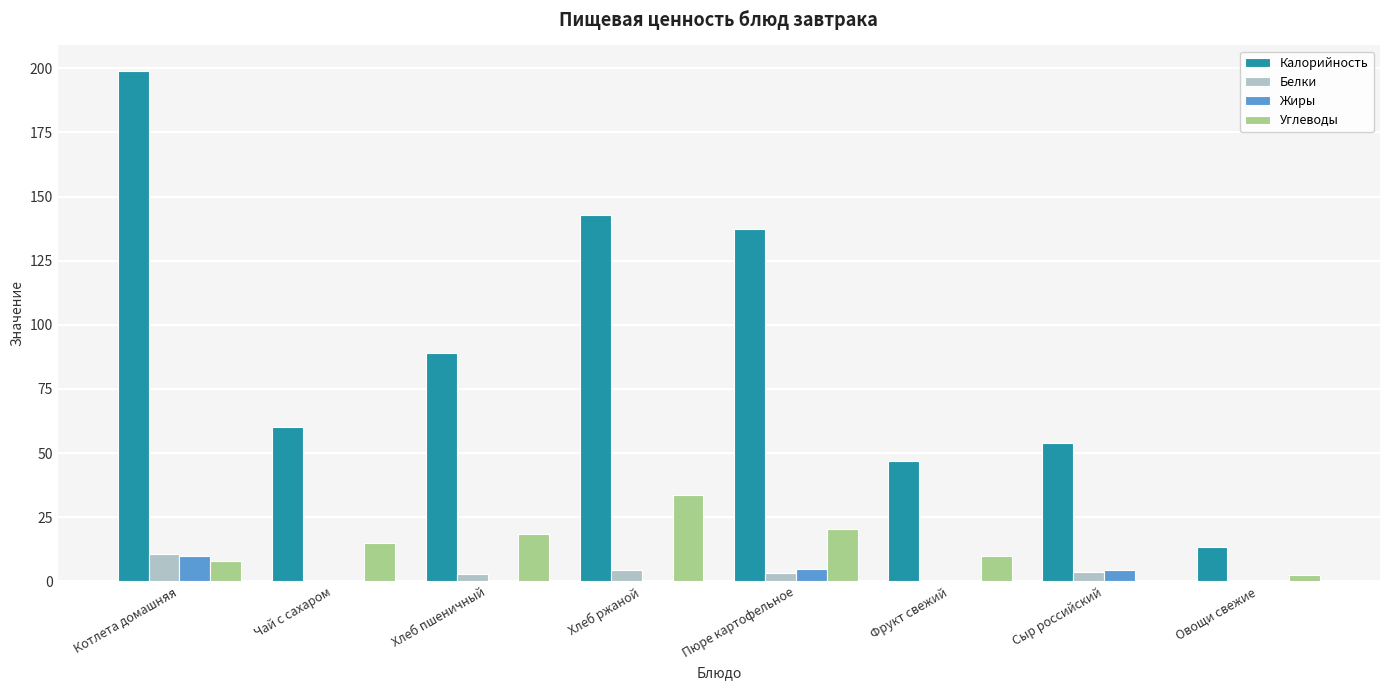

Which series has the widest spread of values?

Калорийность